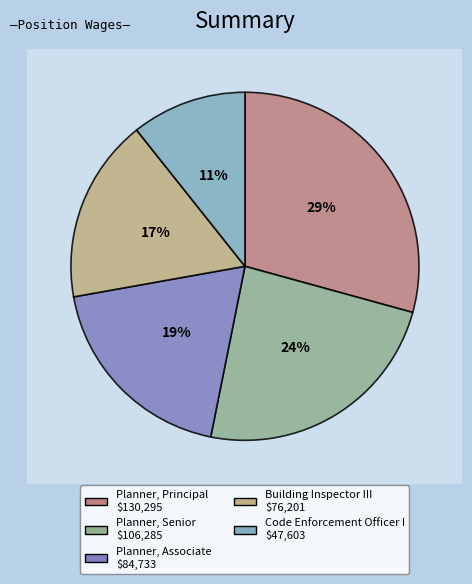

What is the smallest slice in the pie chart?

Code Enforcement Officer I